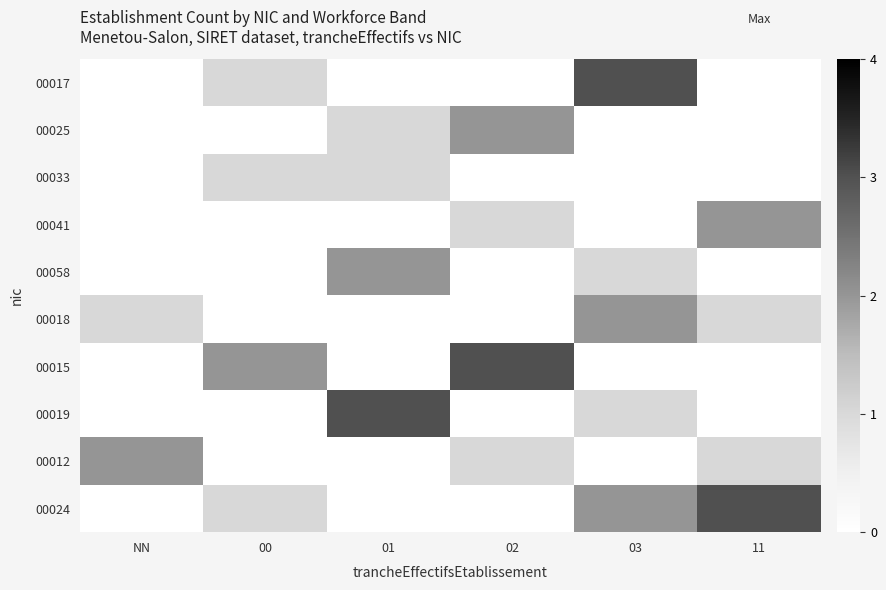

Reading left to right, list all the values displayed in this chart.

00017: NN=0	00=1	01=0	02=0	03=3	11=0
00025: NN=0	00=0	01=1	02=2	03=0	11=0
00033: NN=0	00=1	01=1	02=0	03=0	11=0
00041: NN=0	00=0	01=0	02=1	03=0	11=2
00058: NN=0	00=0	01=2	02=0	03=1	11=0
00018: NN=1	00=0	01=0	02=0	03=2	11=1
00015: NN=0	00=2	01=0	02=3	03=0	11=0
00019: NN=0	00=0	01=3	02=0	03=1	11=0
00012: NN=2	00=0	01=0	02=1	03=0	11=1
00024: NN=0	00=1	01=0	02=0	03=2	11=3